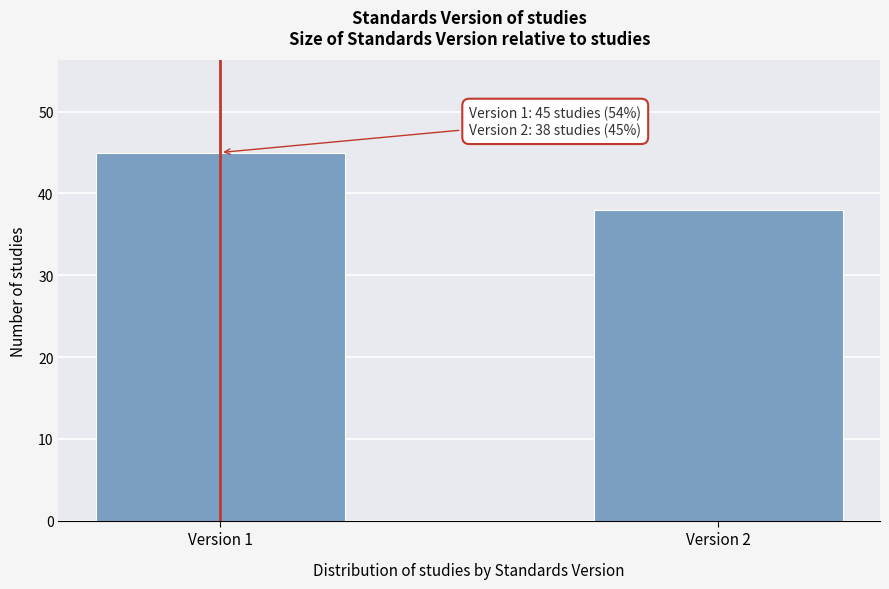

Reading right to left, extract all data points from this chart.

Version 2=38	Version 1=45